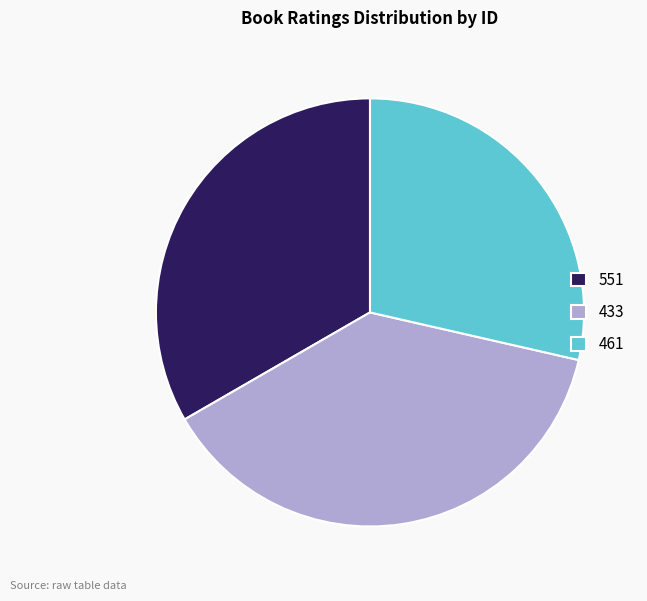

Between 461 and 433, which is larger?

433